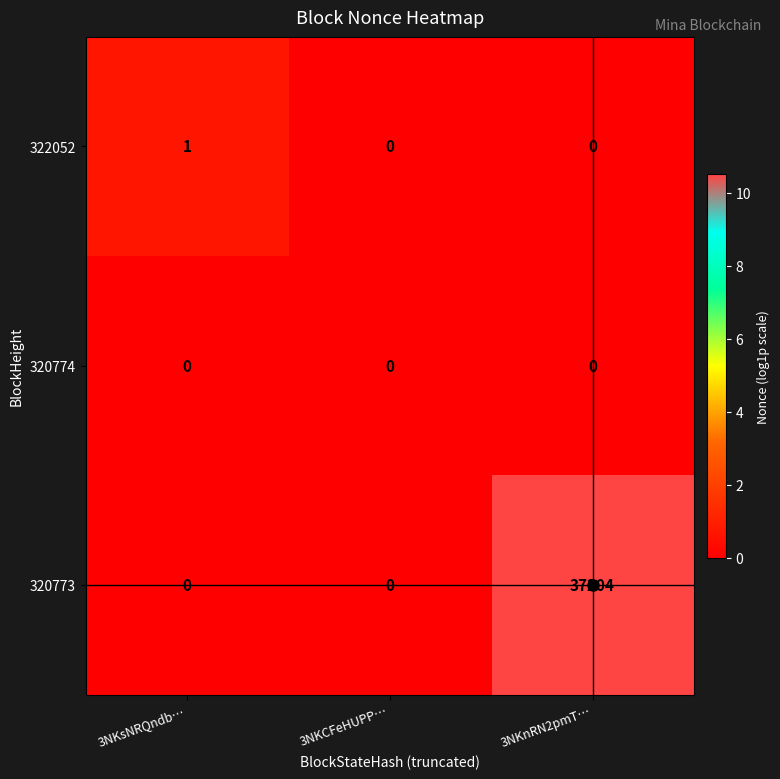

What is the average value of the 320773 series?

12401